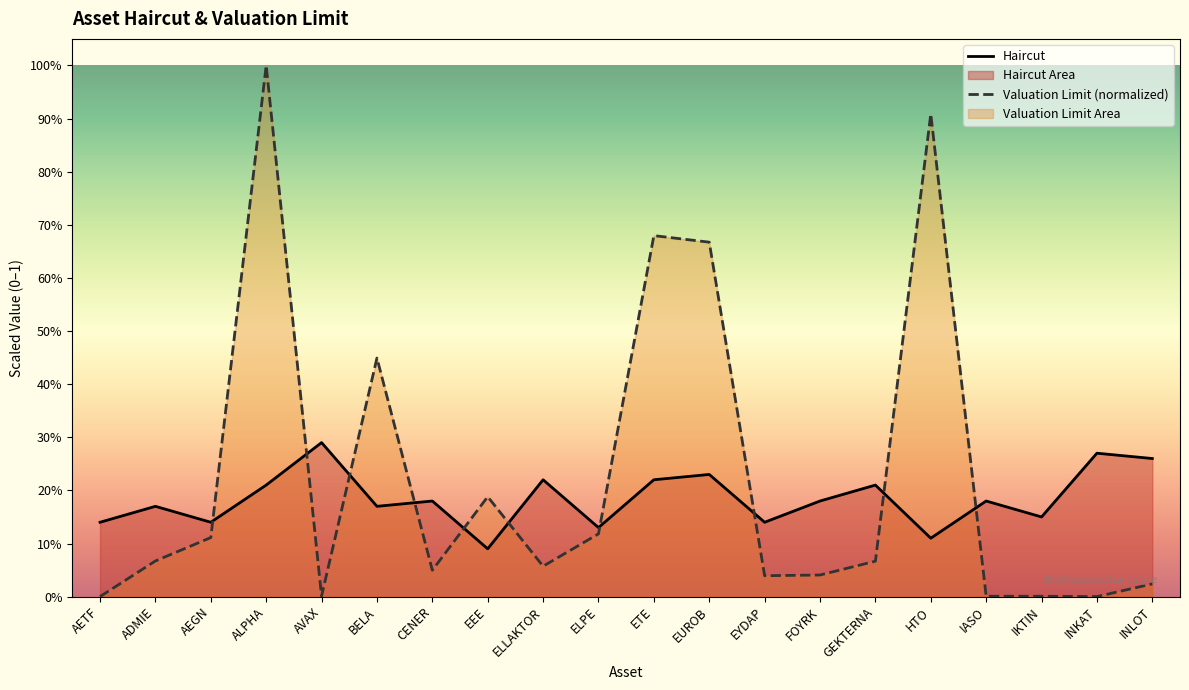

True or false: Haircut has more than 1 points higher than both neighbors.

True